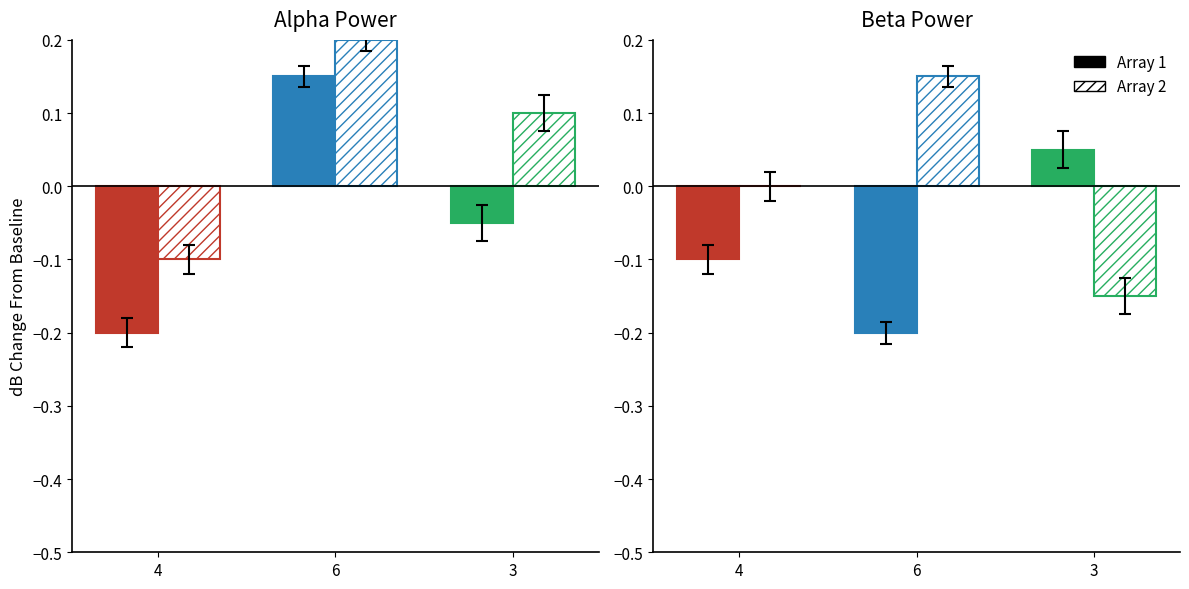

What are all the series names shown in the legend?

Array 1, Array 2